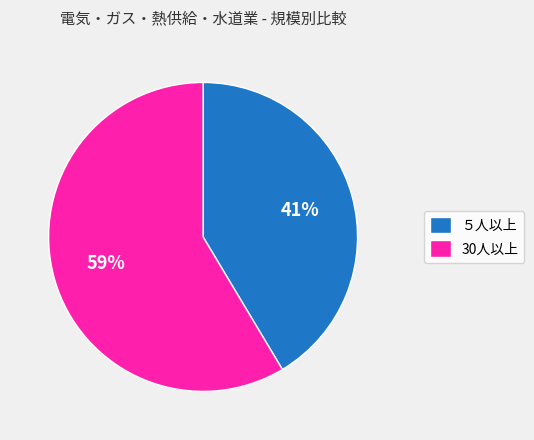

Is the sum of 30人以上 and ５人以上 greater than half?

Yes